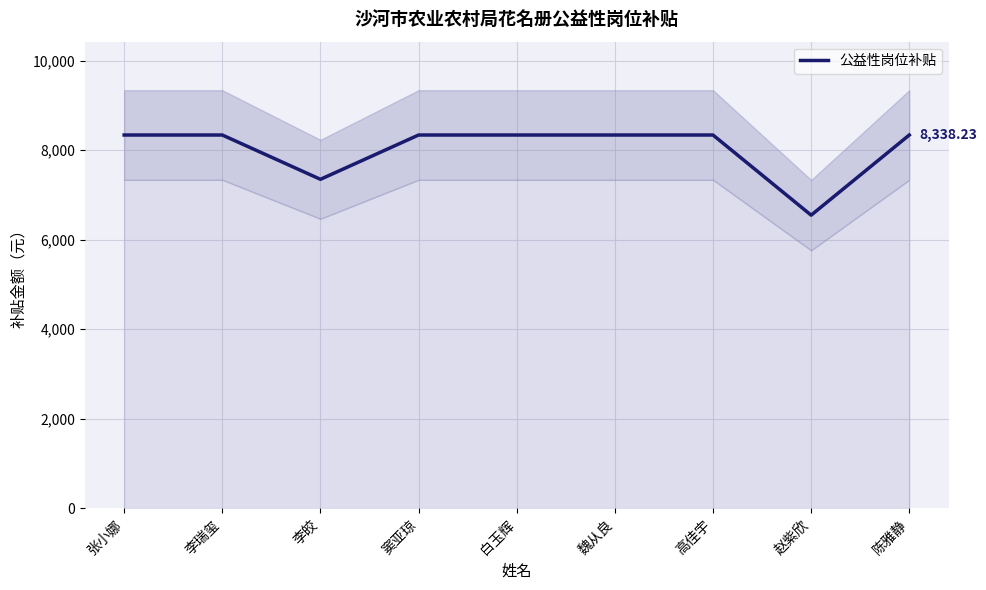

Reading left to right, transcribe all the data shown in this chart.

张小娜=8338.2	李瑞玺=8338.2	李皎=7348.8	窦亚琼=8338.2	白玉辉=8338.2	魏从良=8338.2	高佳宇=8338.2	赵紫欣=6548.2	陈雅静=8338.2